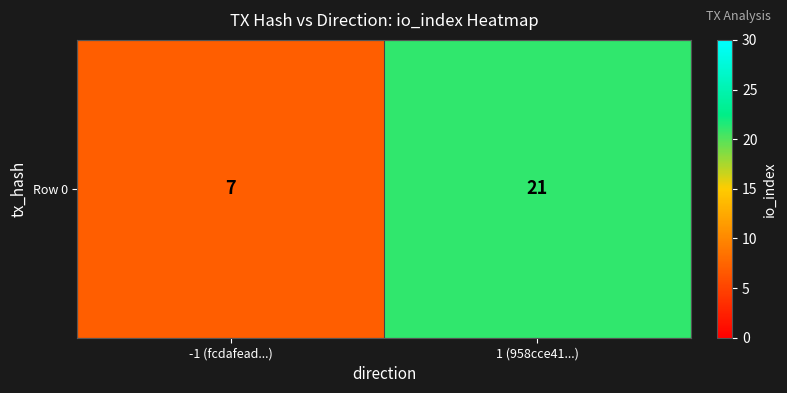

What is the change in value from -1 (fcdafead...) to 1 (958cce41...)?

+14